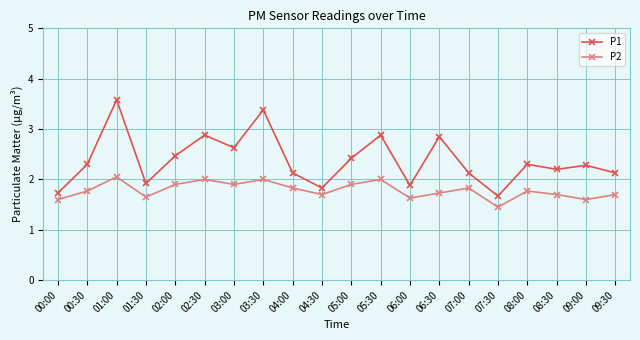

Rank the series by their average value, from highest to lowest.

P1, P2